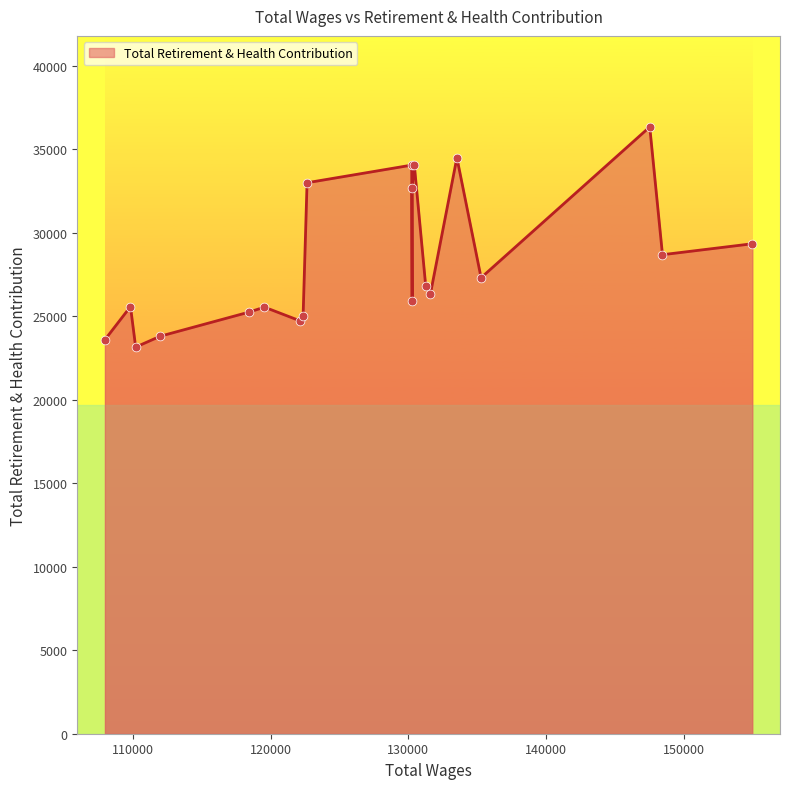

Between 4 and 0, which is larger?

4